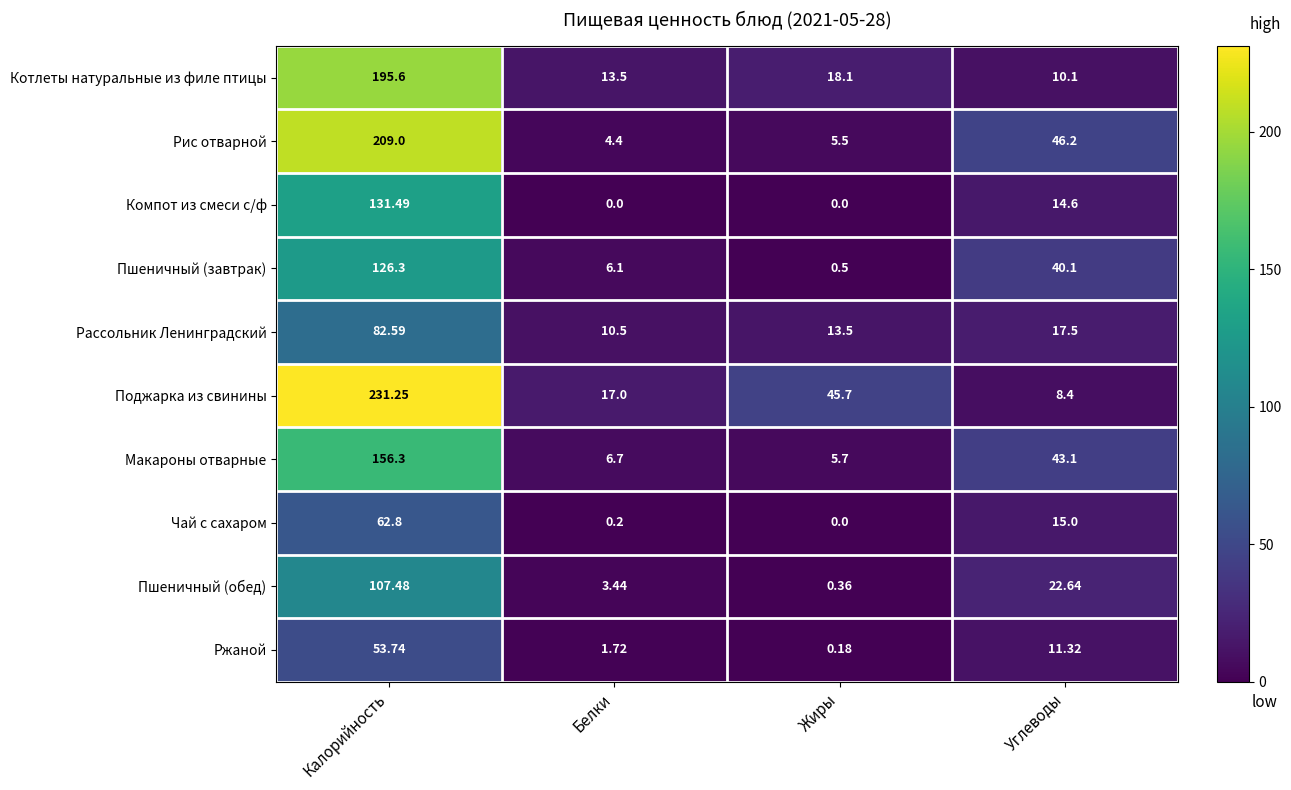

List the series in order of their peak value, highest first.

Поджарка из свинины, Рис отварной, Котлеты натуральные из филе птицы, Макароны отварные, Компот из смеси с/ф, Пшеничный (завтрак), Пшеничный (обед), Рассольник Ленинградский, Чай с сахаром, Ржаной